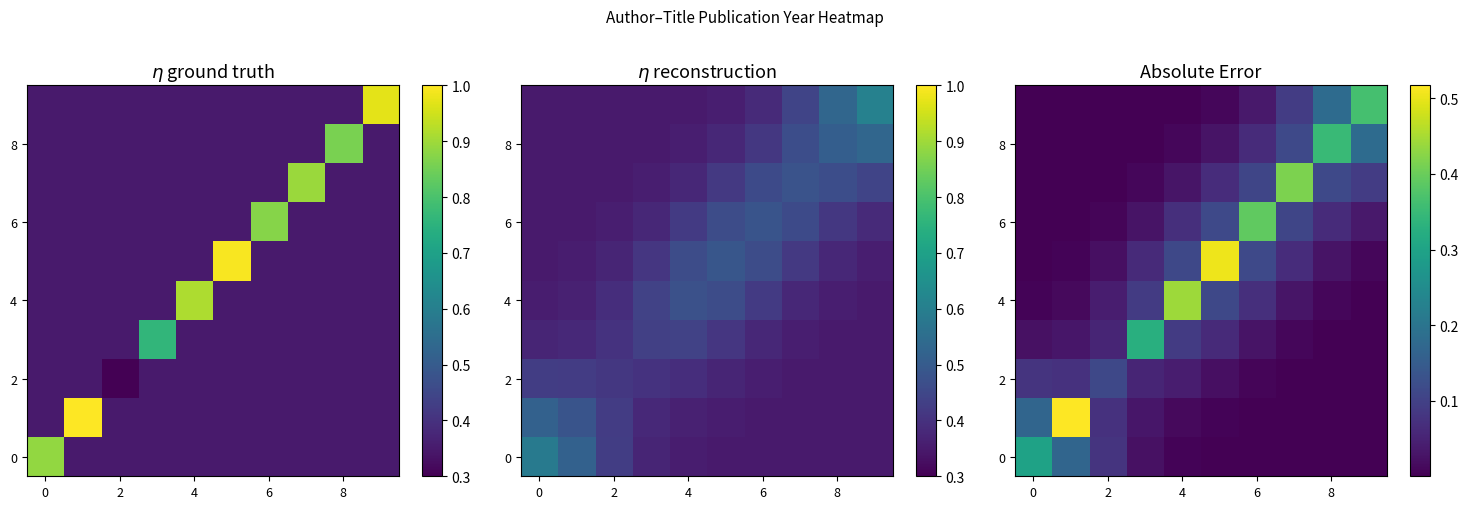

What is the spread (max minus min) of values at 7?

0.4